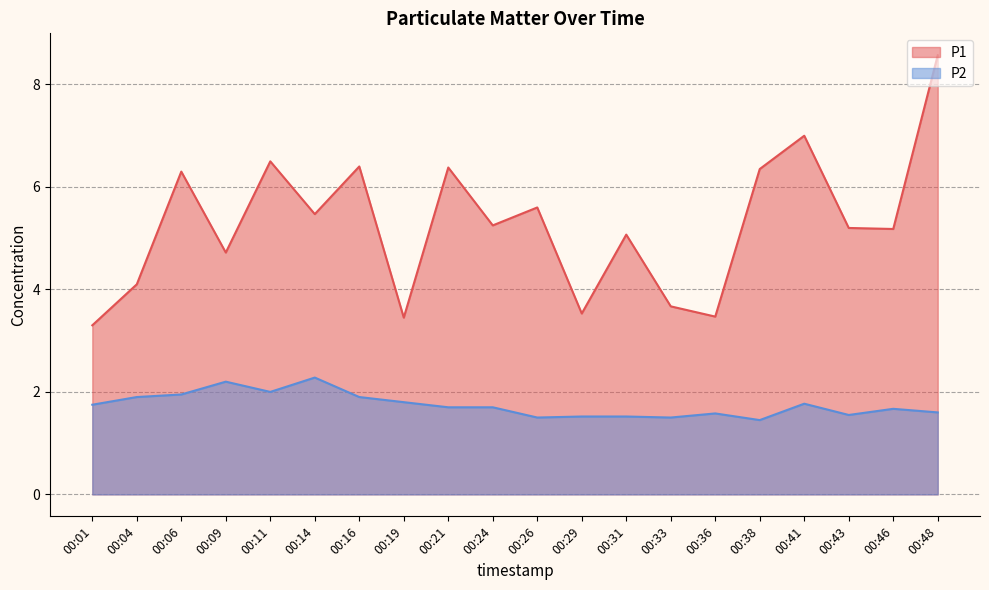

At which label does P2 reach its minimum?

00:38